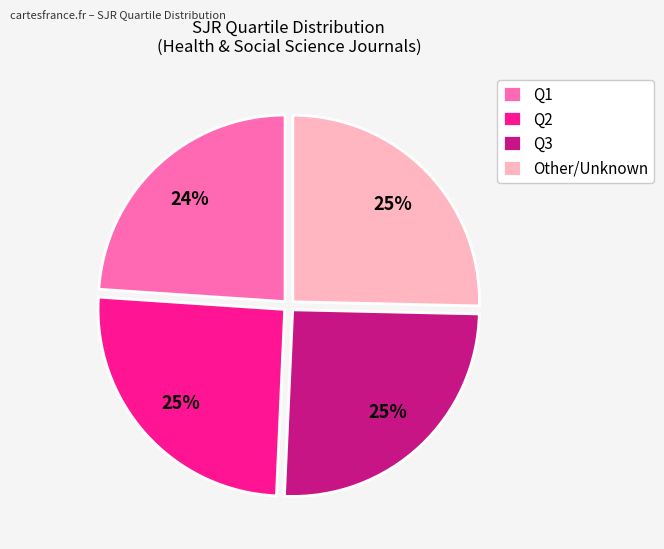

To the nearest percent, what is the average slice percentage?

25%